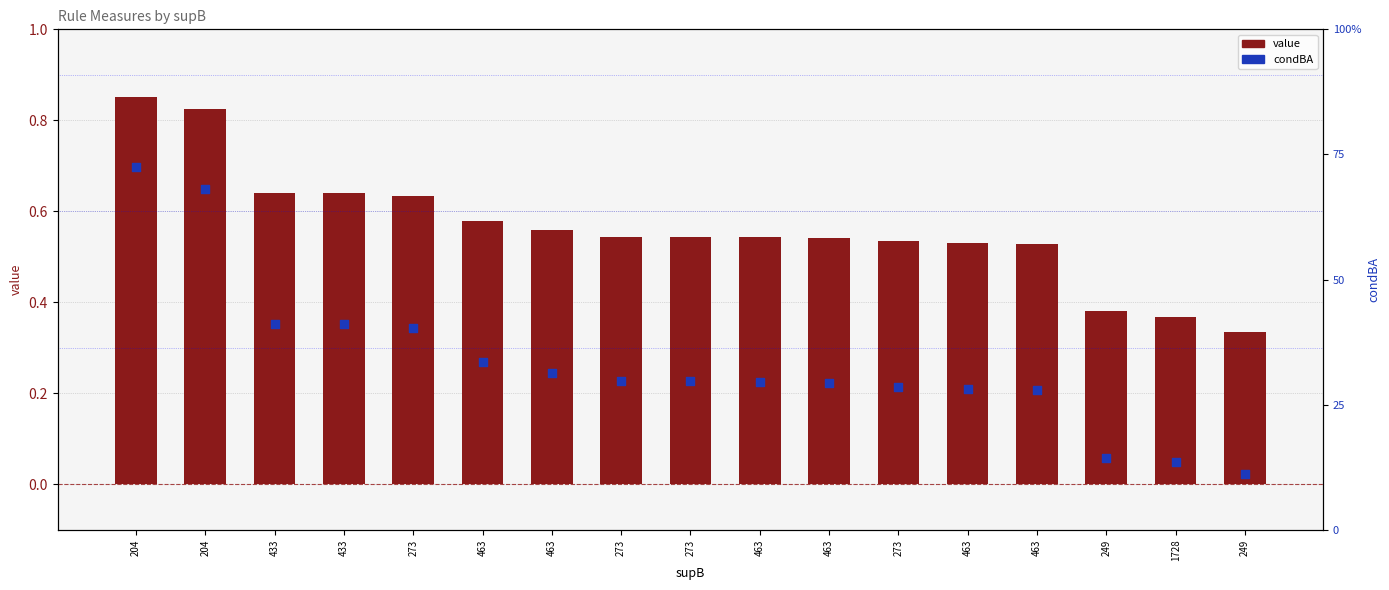

Which series has the largest total across all categories?

value (lift/score)